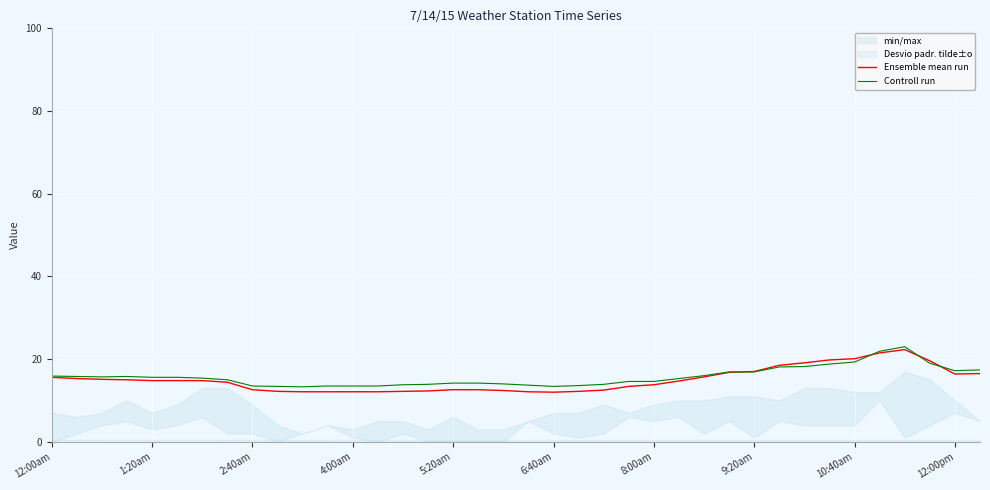

Is it true that Controll run equals 4.0 at 1:20am?

False